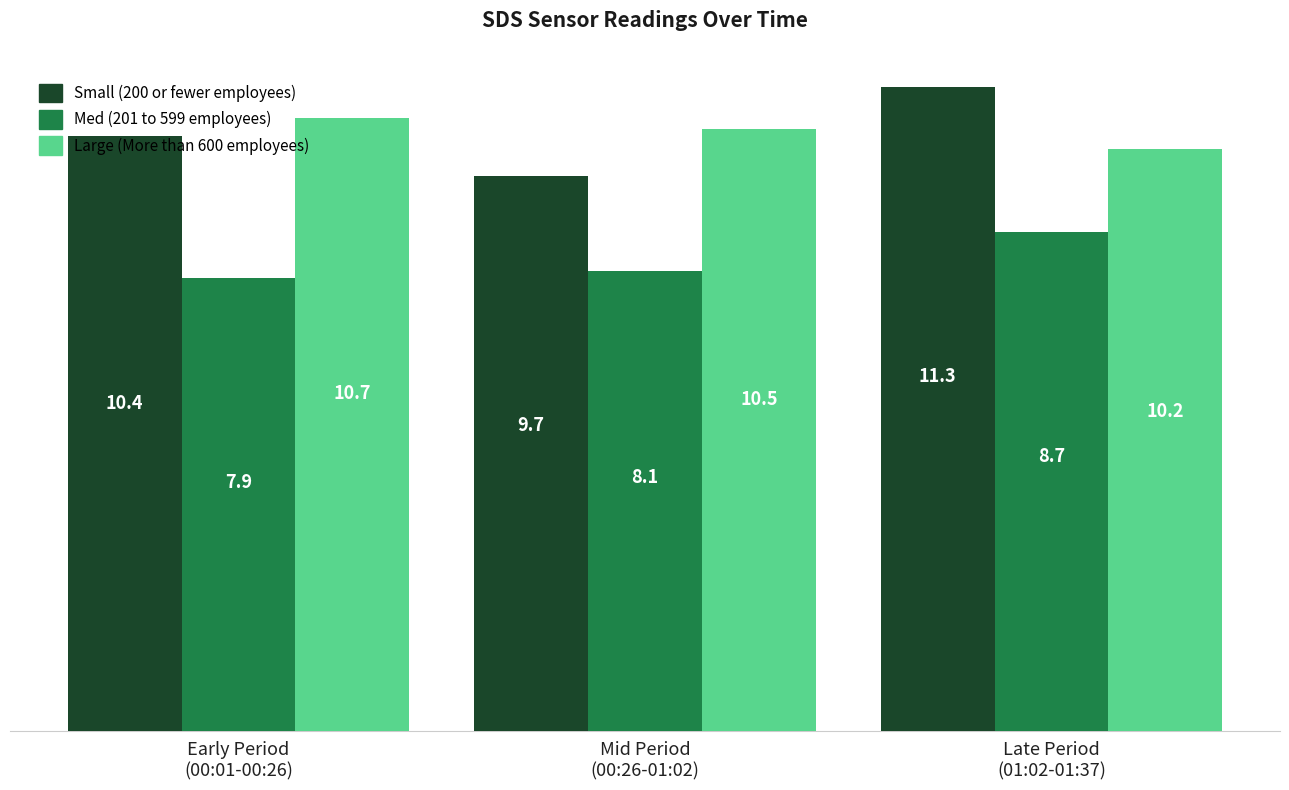

How many Large (More than 600 employees) values are between 10 and 11?

3